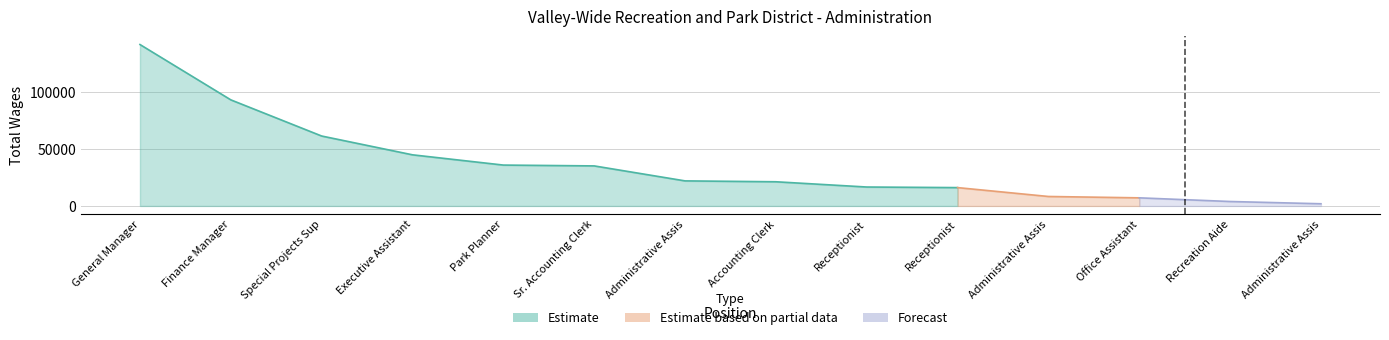

Reading left to right, list all the values displayed in this chart.

141229	92816	61182	44733	35760	35035	21931	21155	16564	16049	8286	7098	3889	1914